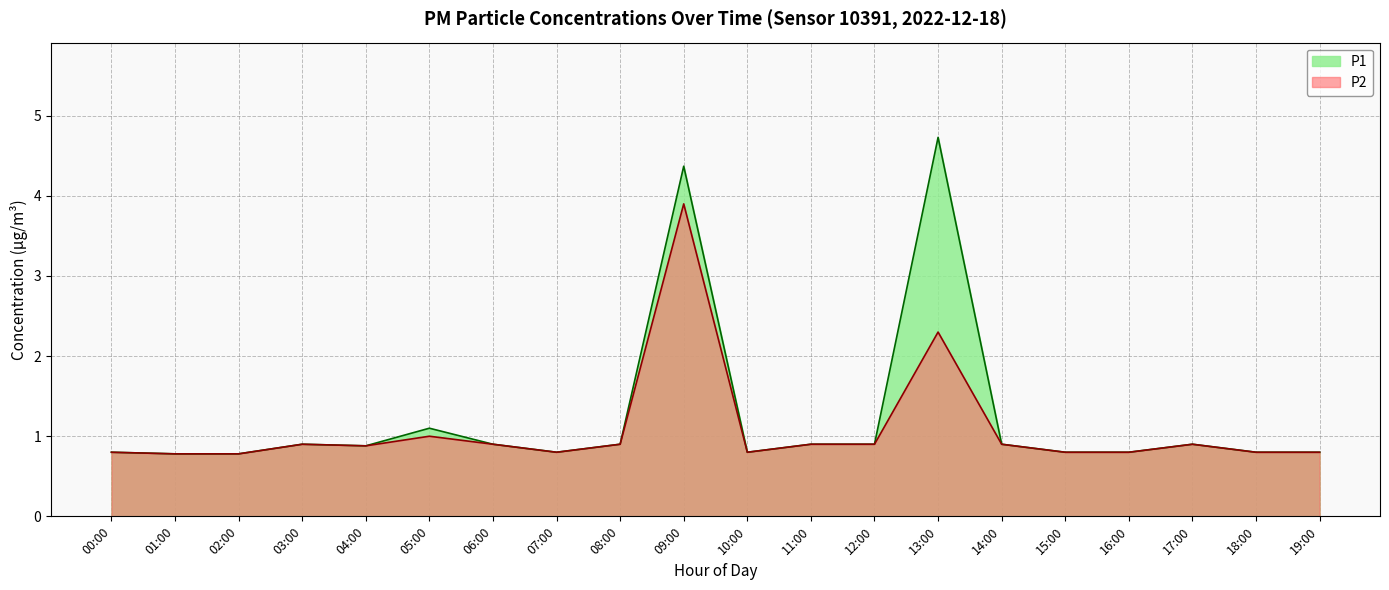

What position from the right is 02:00?

18